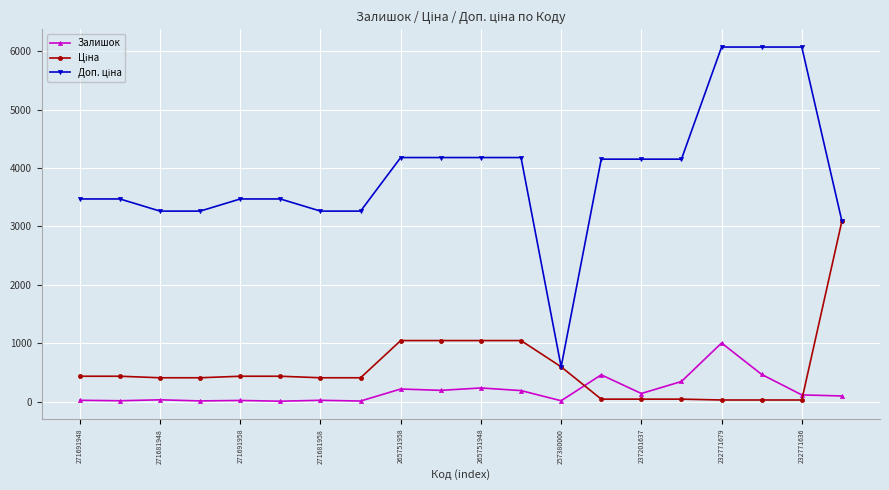

How many values in the Залишок series are below 114?

10